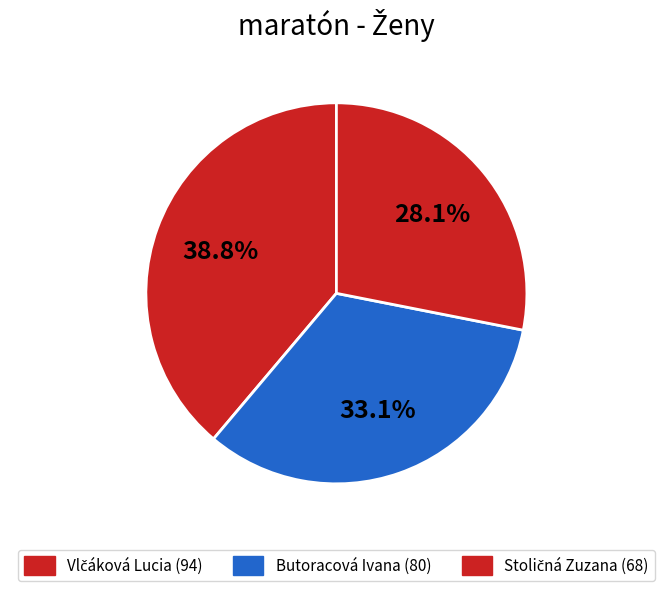

How many slices are in this pie chart?

3